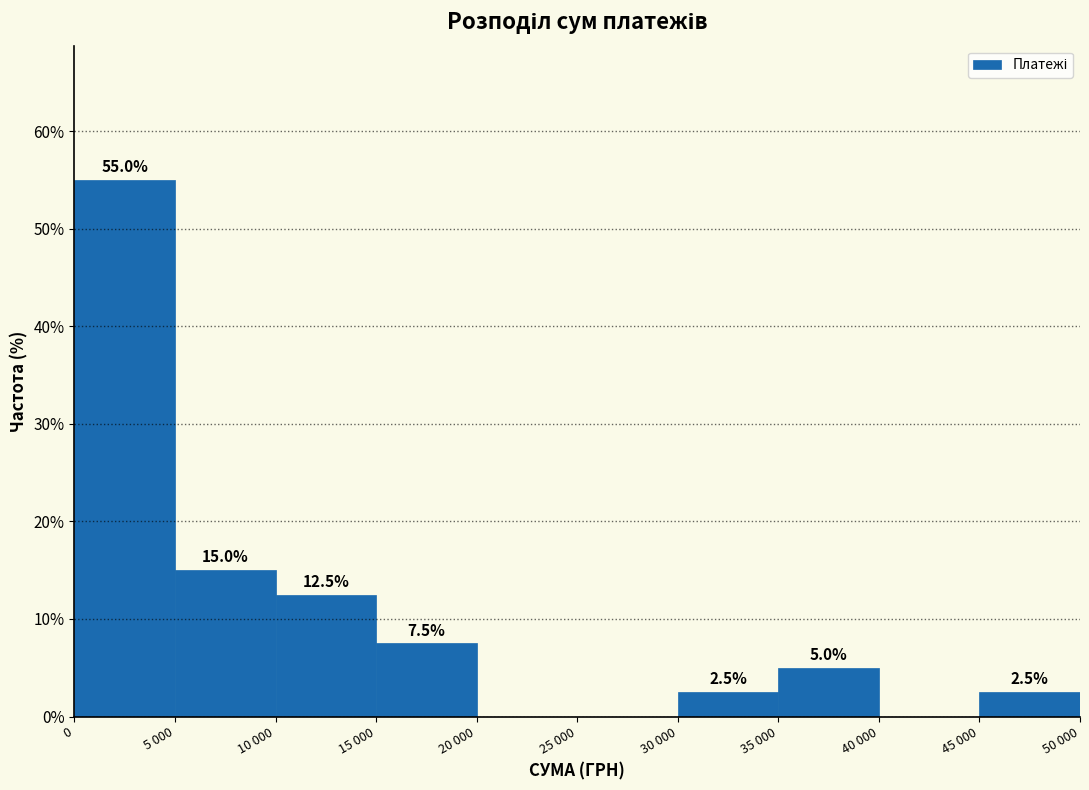

Reading right to left, extract all data points from this chart.

45 000=2.5	40 000=0.0	35 000=5.0	30 000=2.5	25 000=0.0	20 000=0.0	15 000=7.5	10 000=12.5	5 000=15.0	0=55.0